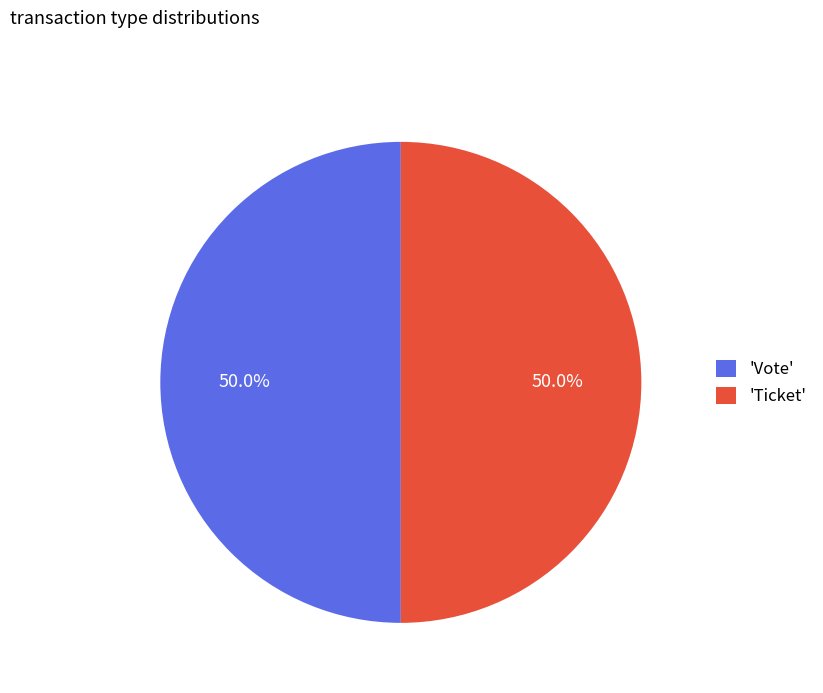

How many segments does this pie chart have?

2